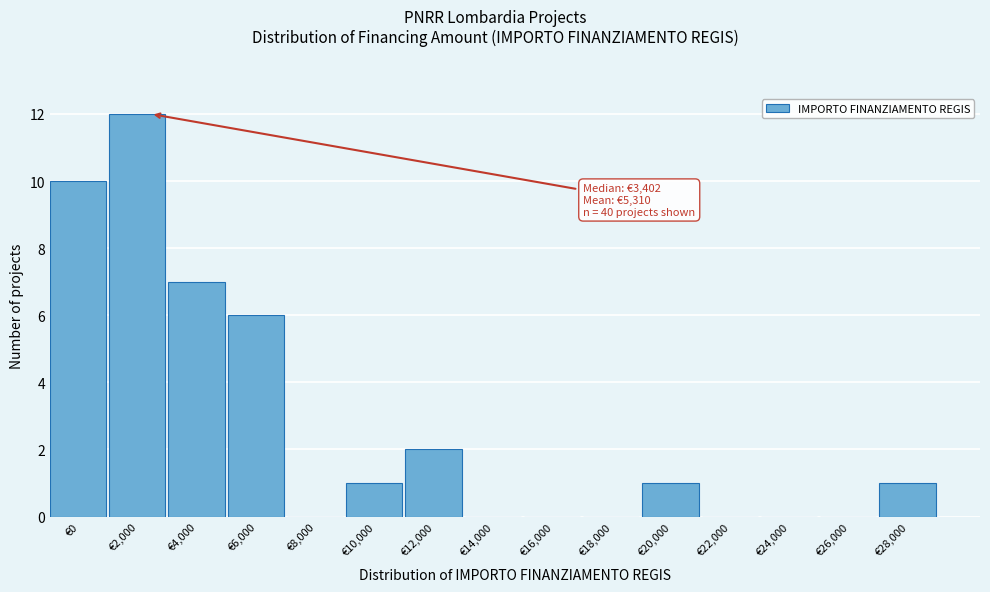

Reading right to left, what are all the values shown in this chart?

€28,000=1	€26,000=0	€24,000=0	€22,000=0	€20,000=1	€18,000=0	€16,000=0	€14,000=0	€12,000=2	€10,000=1	€8,000=0	€6,000=6	€4,000=7	€2,000=12	€0=10